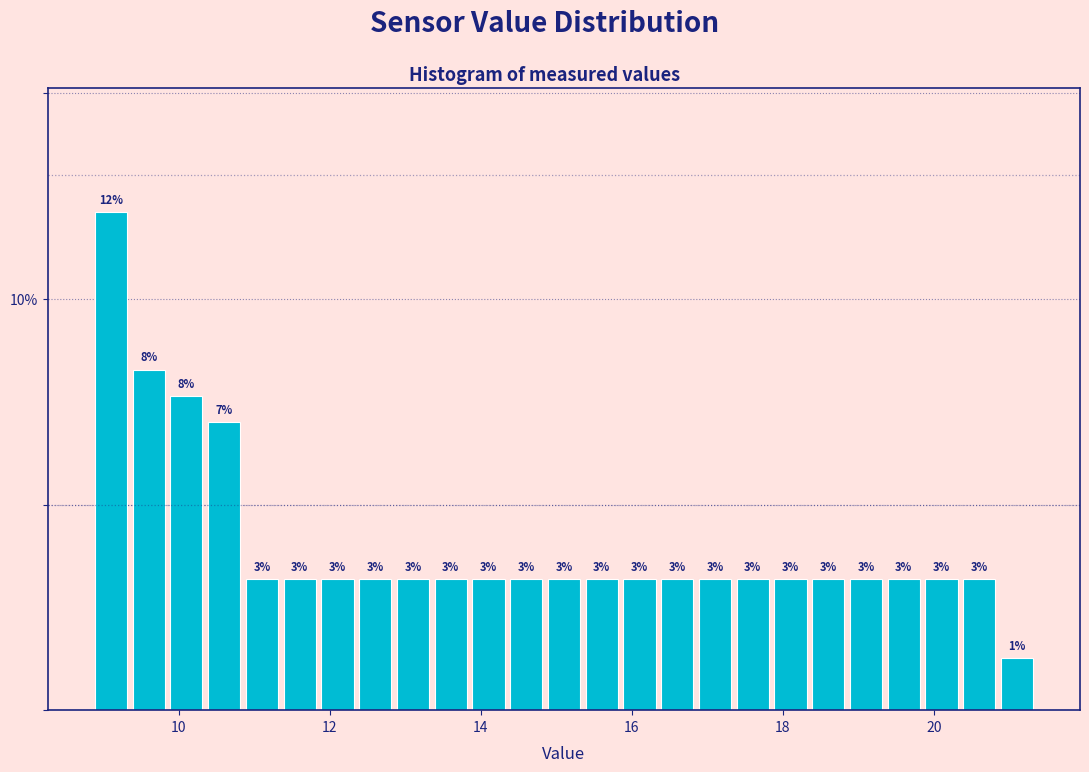

Around what value on the x-axis is the tallest bar? Give the approximate position of its centre, as read against the axis.

9.2